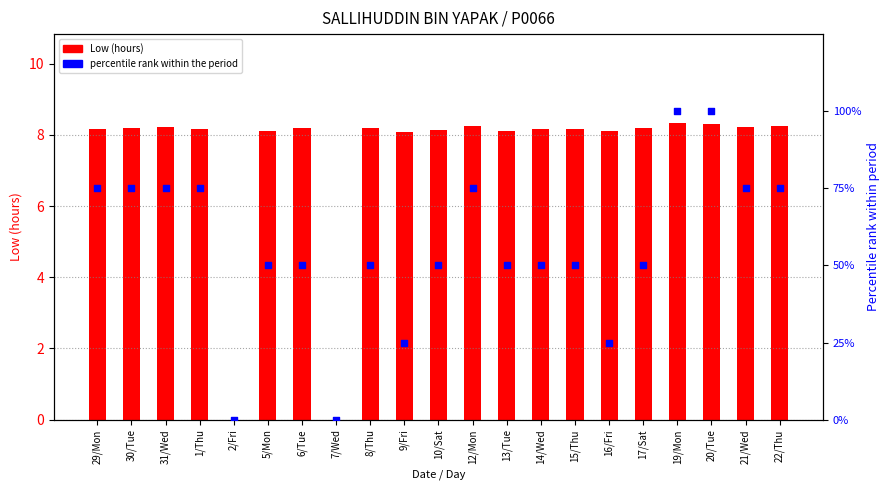

Is the value of Low (hours) at 31/Wed greater than the value of percentile rank within the period at 9/Fri?

No